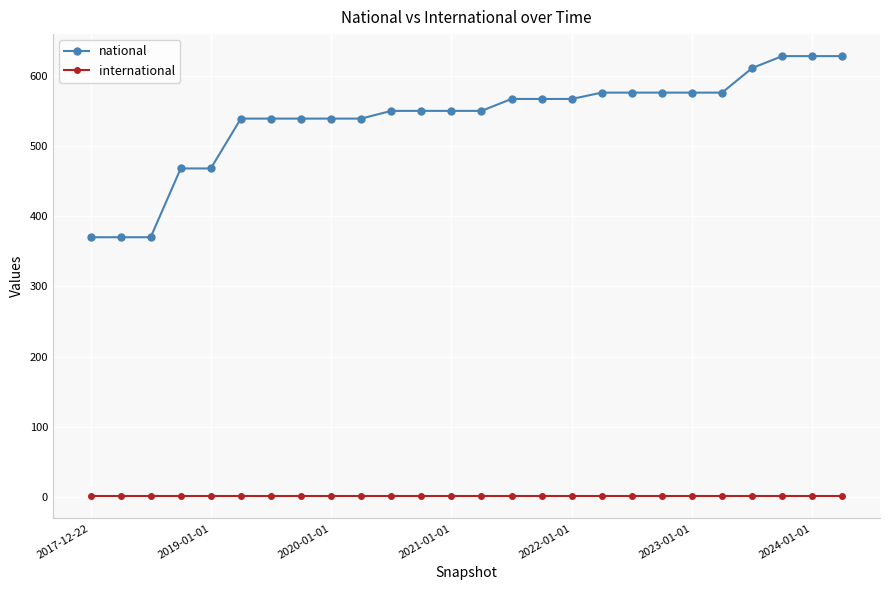

At how many categories does at least one series exceed 604?

4